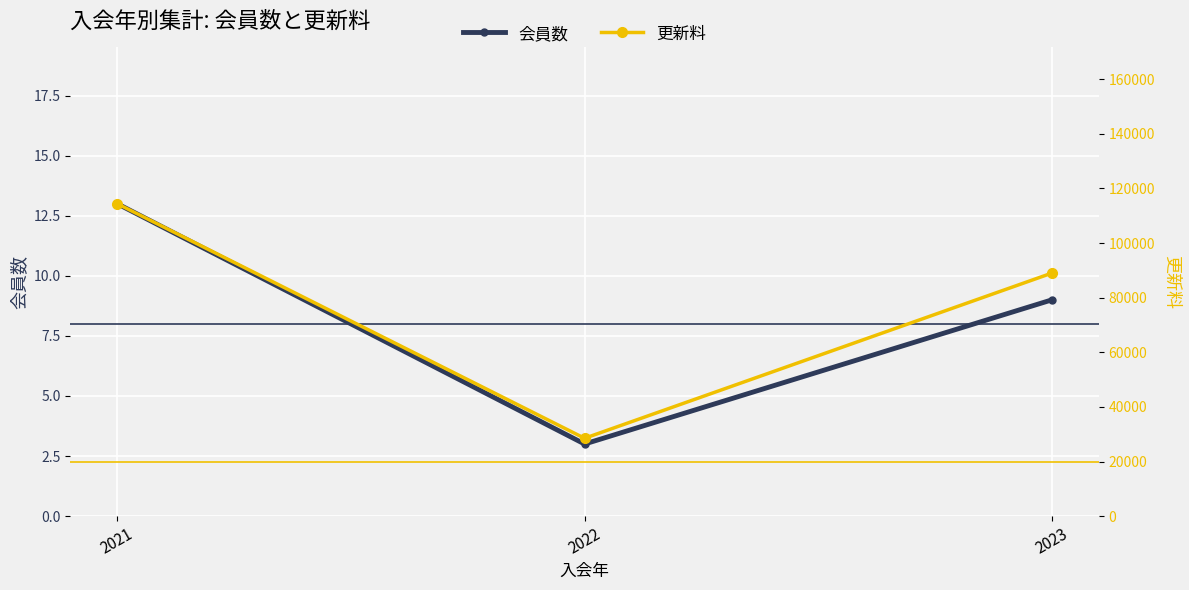

What is the spread (max minus min) of values at 2021?

114387